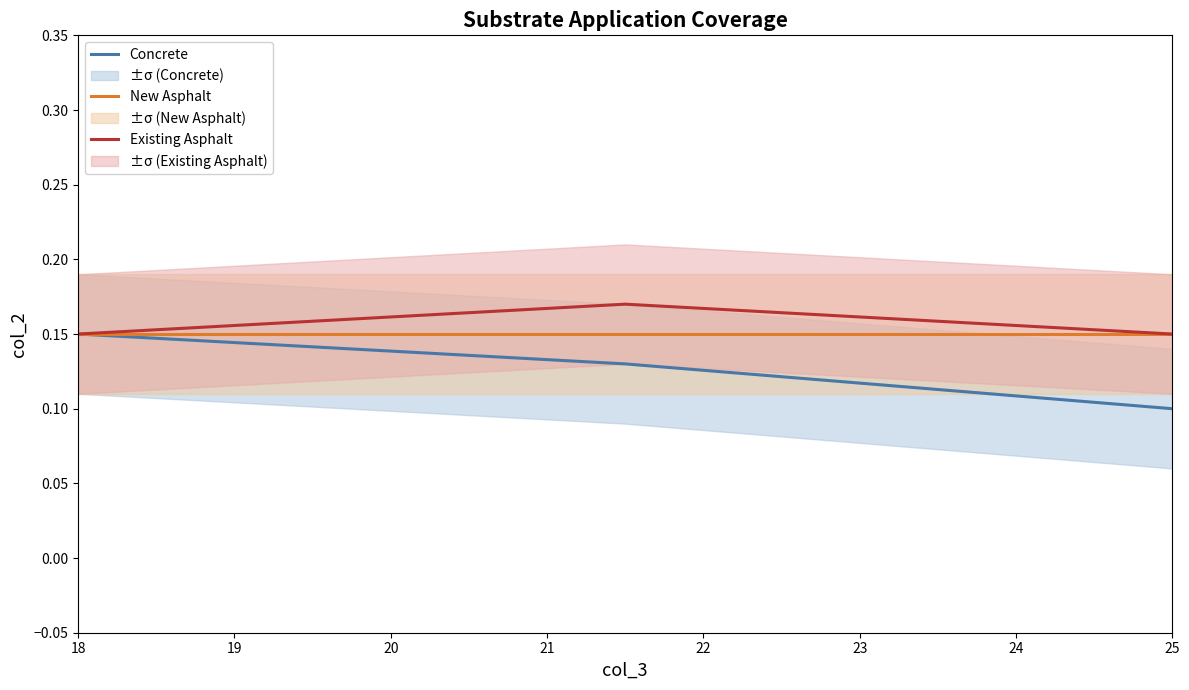

Which category has the lowest value in the Concrete series?

25